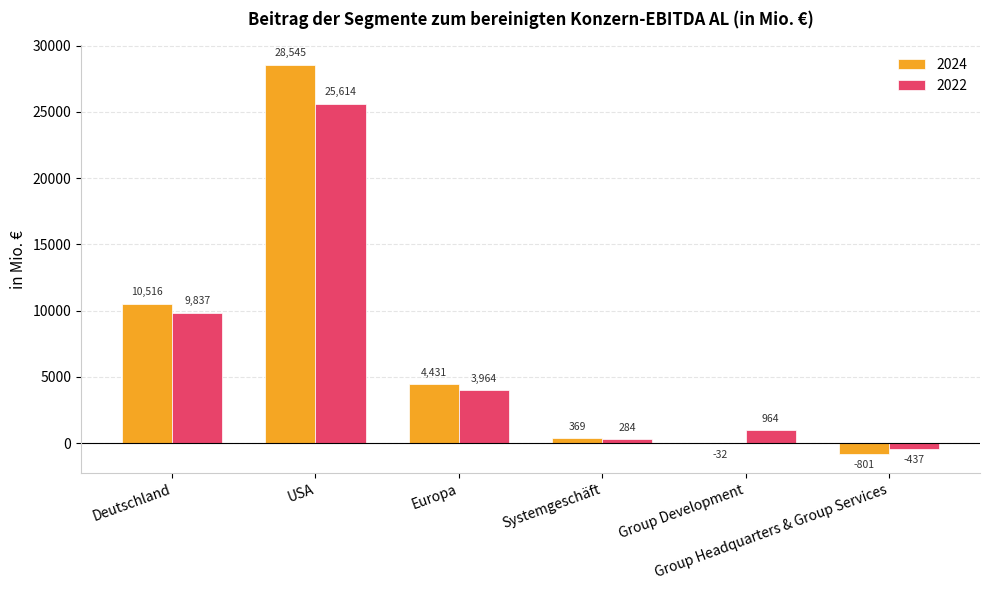

Which series has the largest total across all categories?

2024